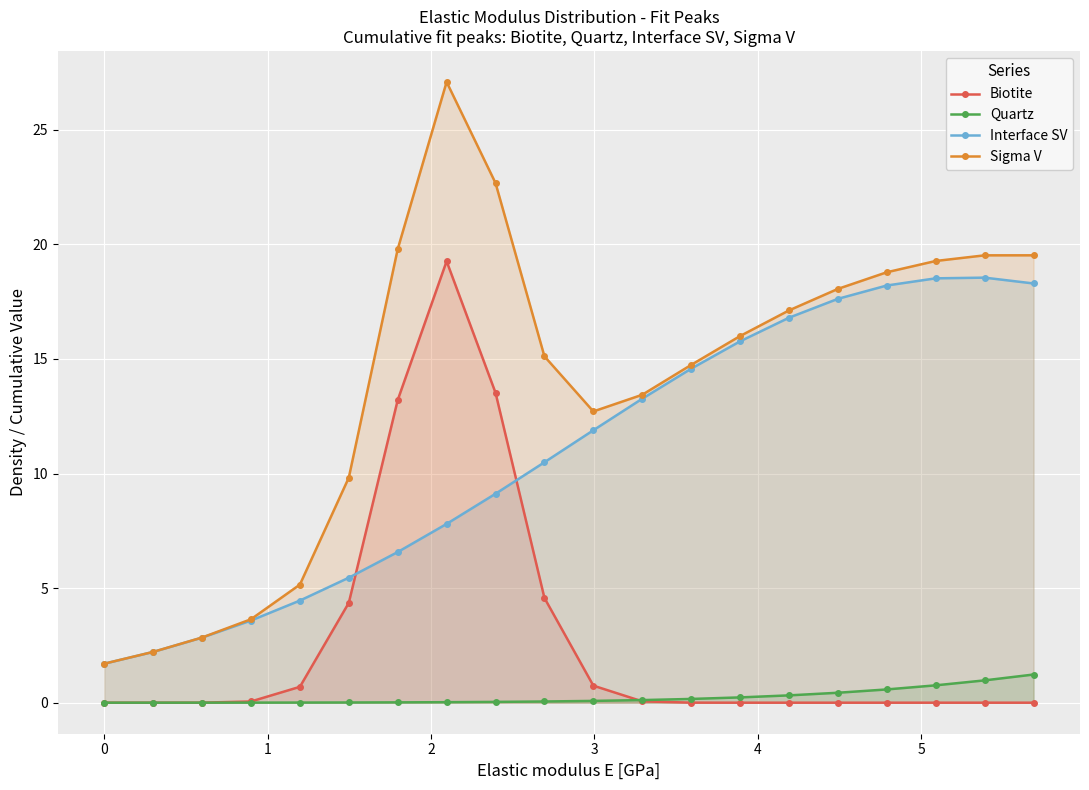

Rank the series by their maximum value, from highest to lowest.

Sigma V, Biotite, Interface SV, Quartz